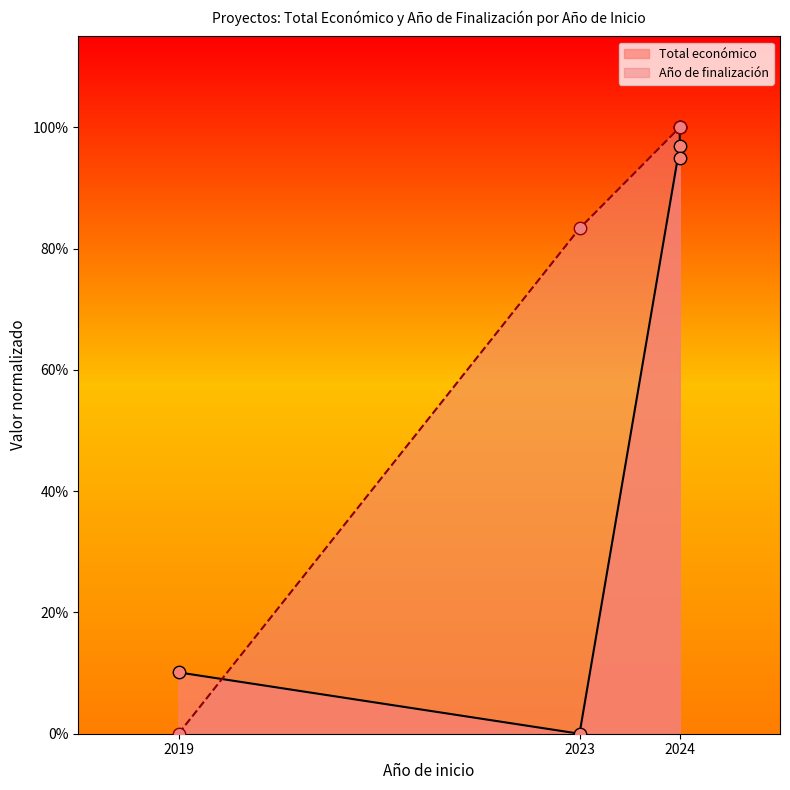

At how many categories does at least one series exceed 0?

5